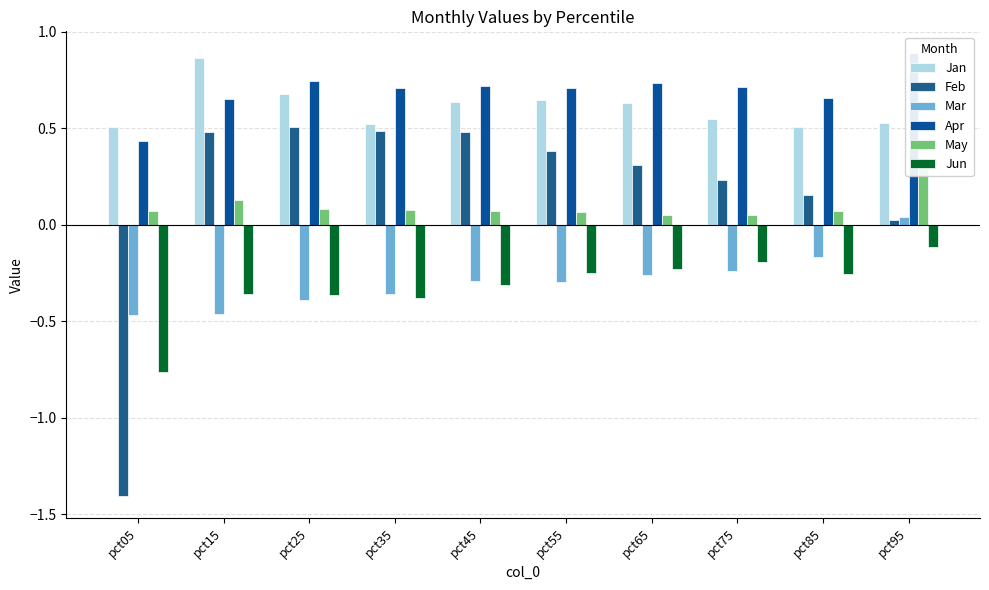

At which category does the chart reach its peak across all series?

pct95